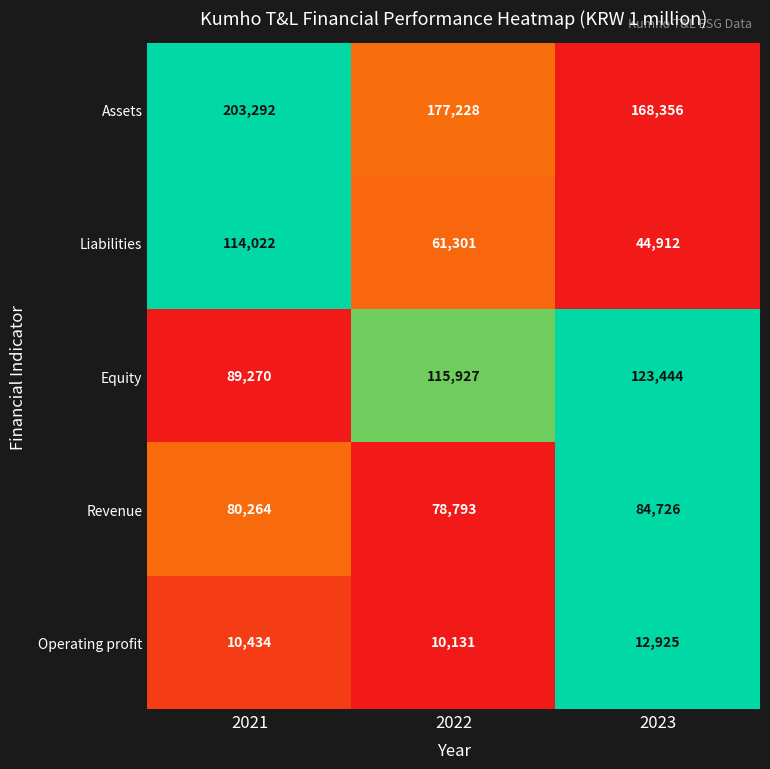

Which series has the largest total across all categories?

Assets